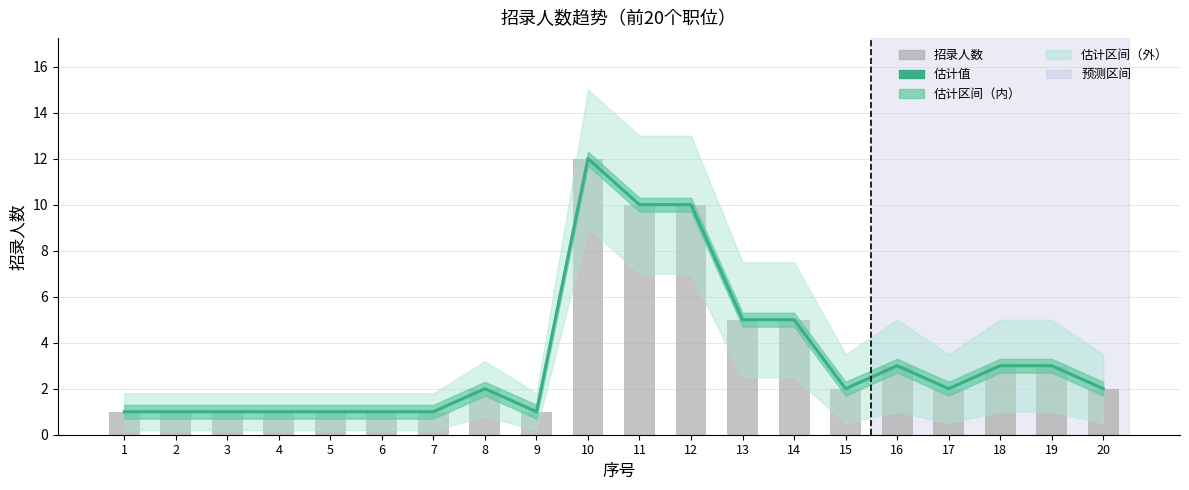

Which series changed the most between 1 and 12?

估计值